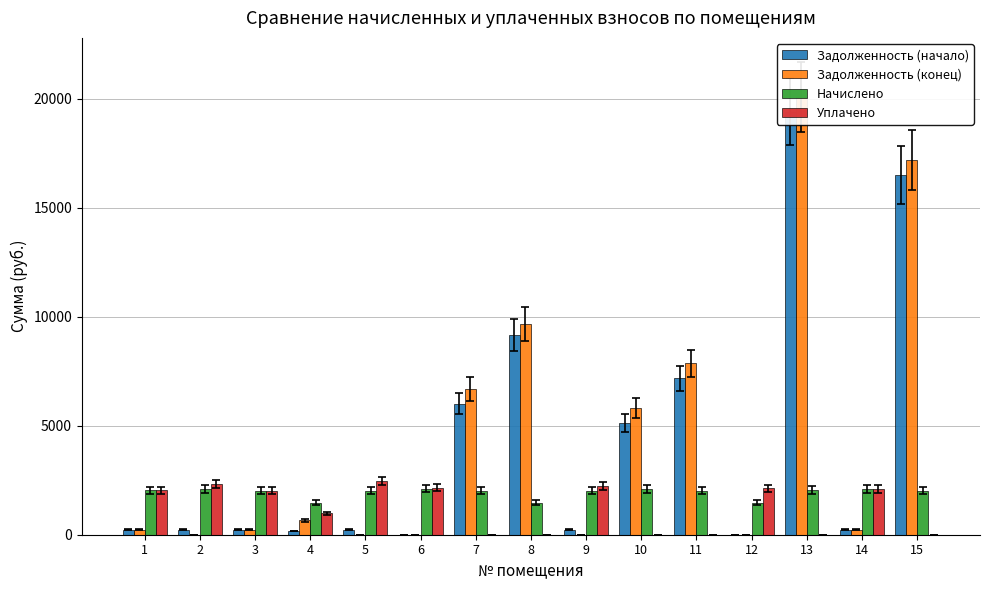

At 2, list the series in order from smallest to largest.

Задолженность (конец), Задолженность (начало), Начислено, Уплачено